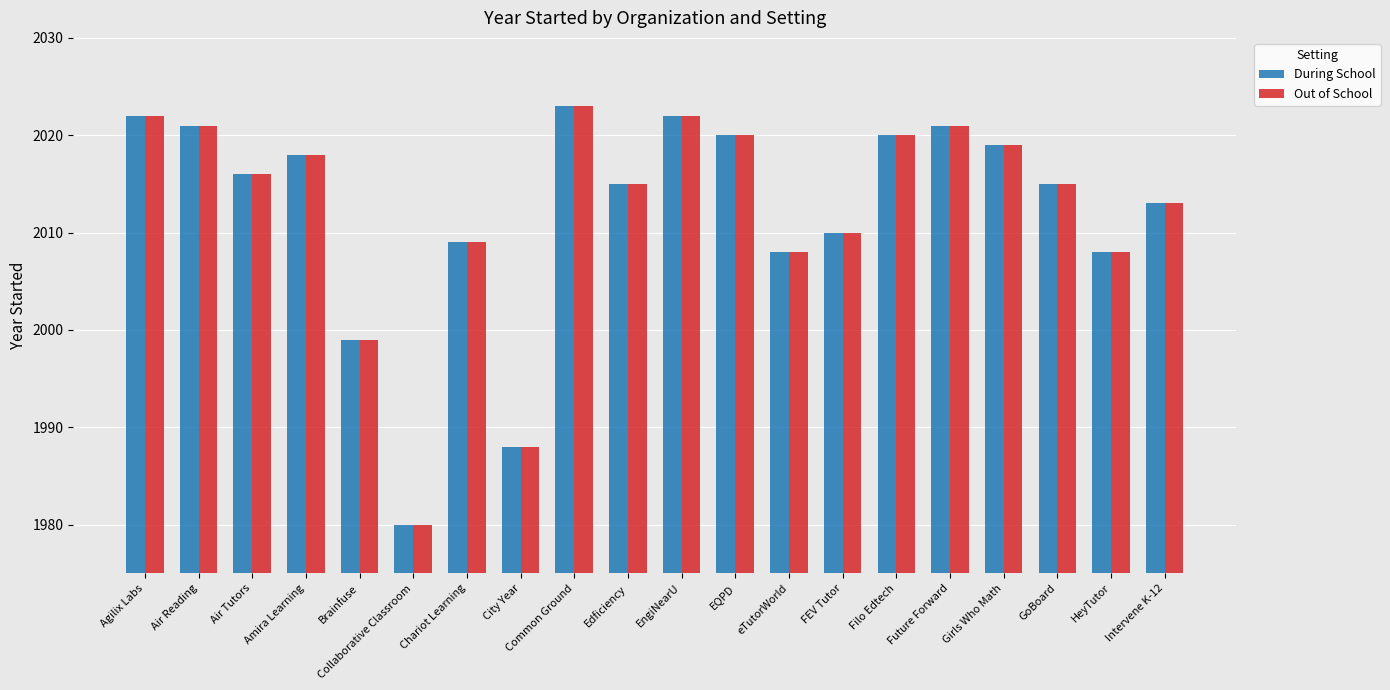

Which category has the highest value in the During School series?

Common Ground